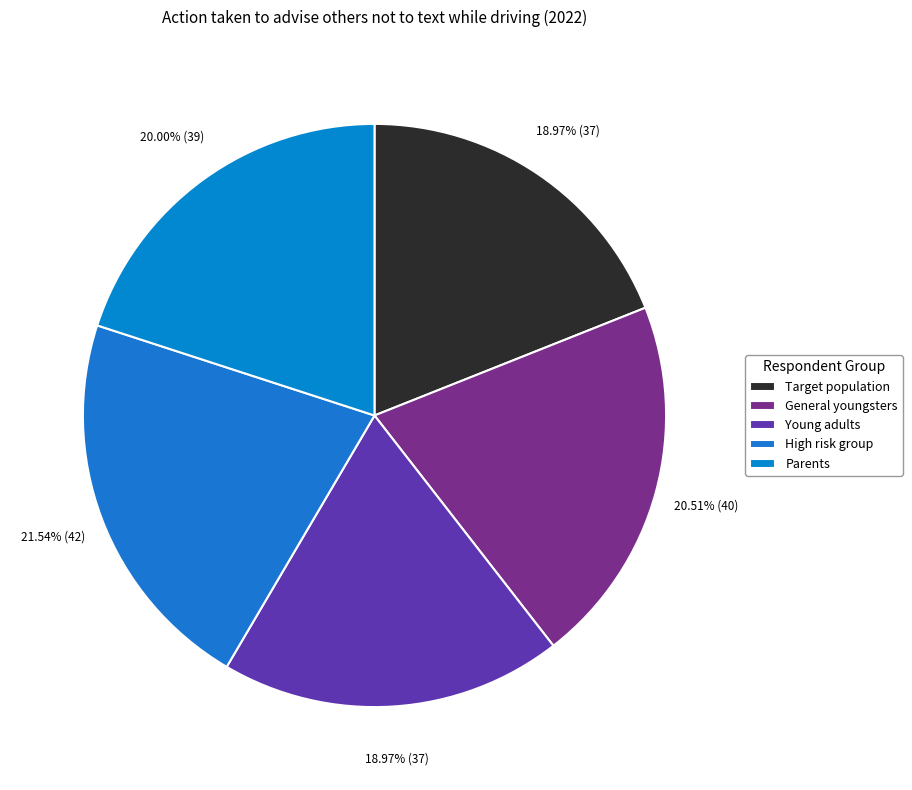

Does any single category account for the majority?

No